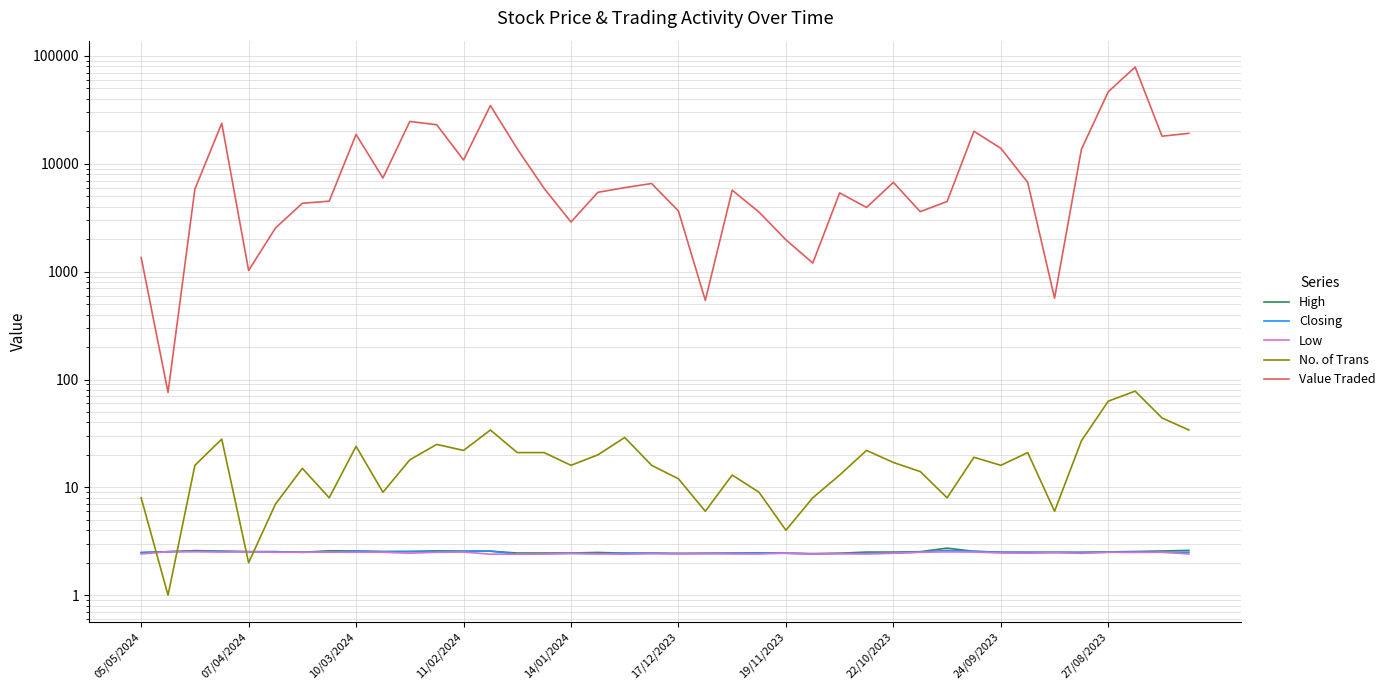

How many lines are shown in the chart?

5